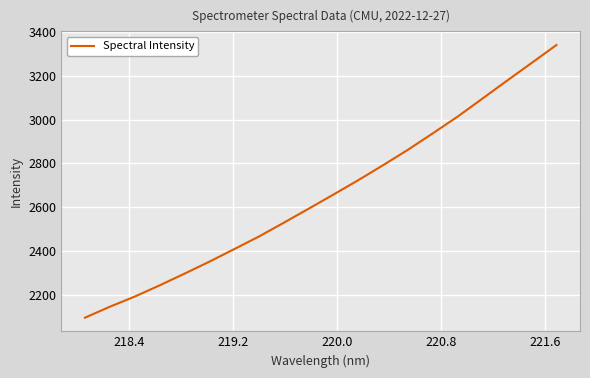

How many lines are shown in the chart?

1